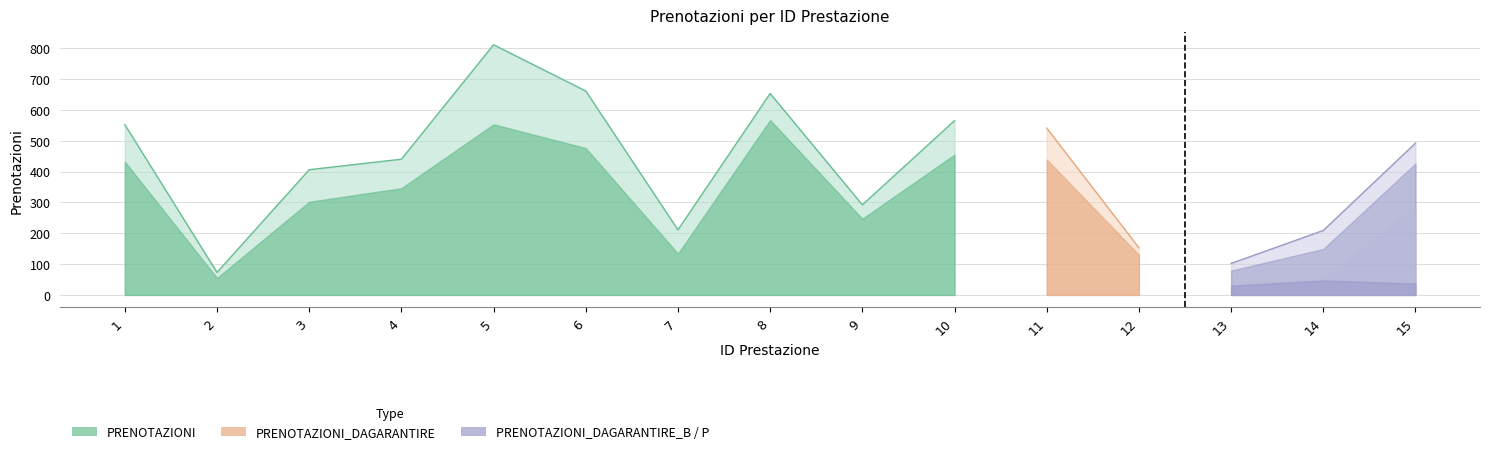

Does the chart have visible grid lines?

Yes